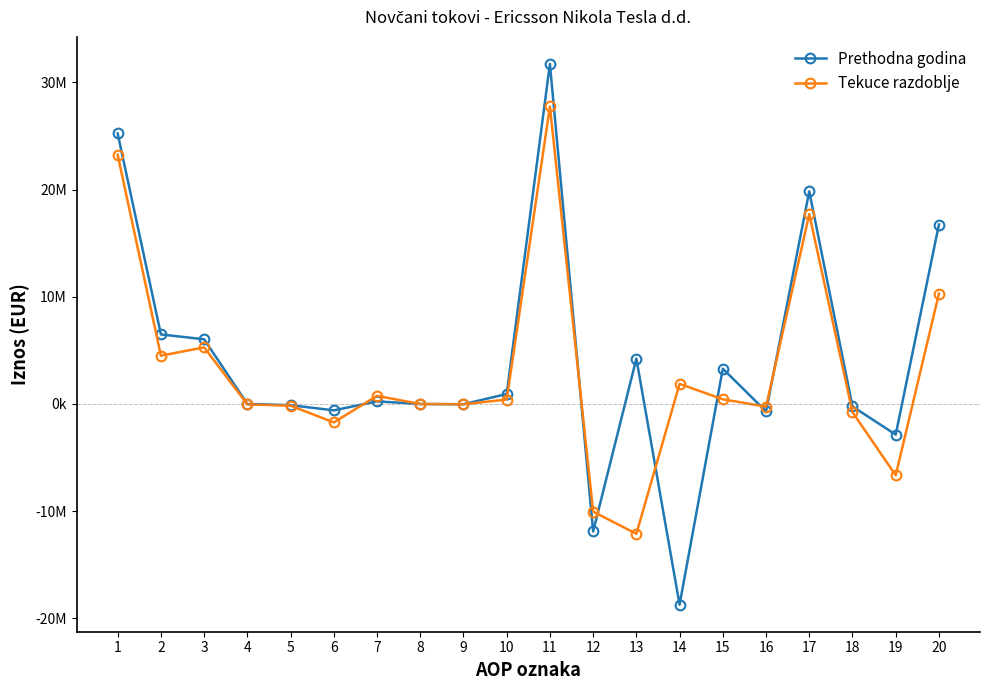

Rank the series at 12 from highest to lowest value.

Tekuce razdoblje, Prethodna godina